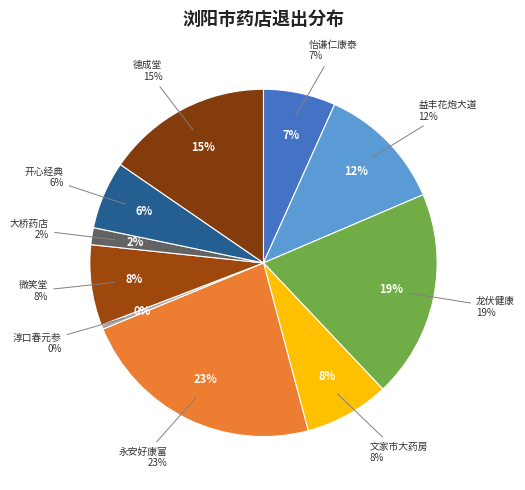

Which category has the biggest portion of the pie?

浏阳市永安镇好康富药店